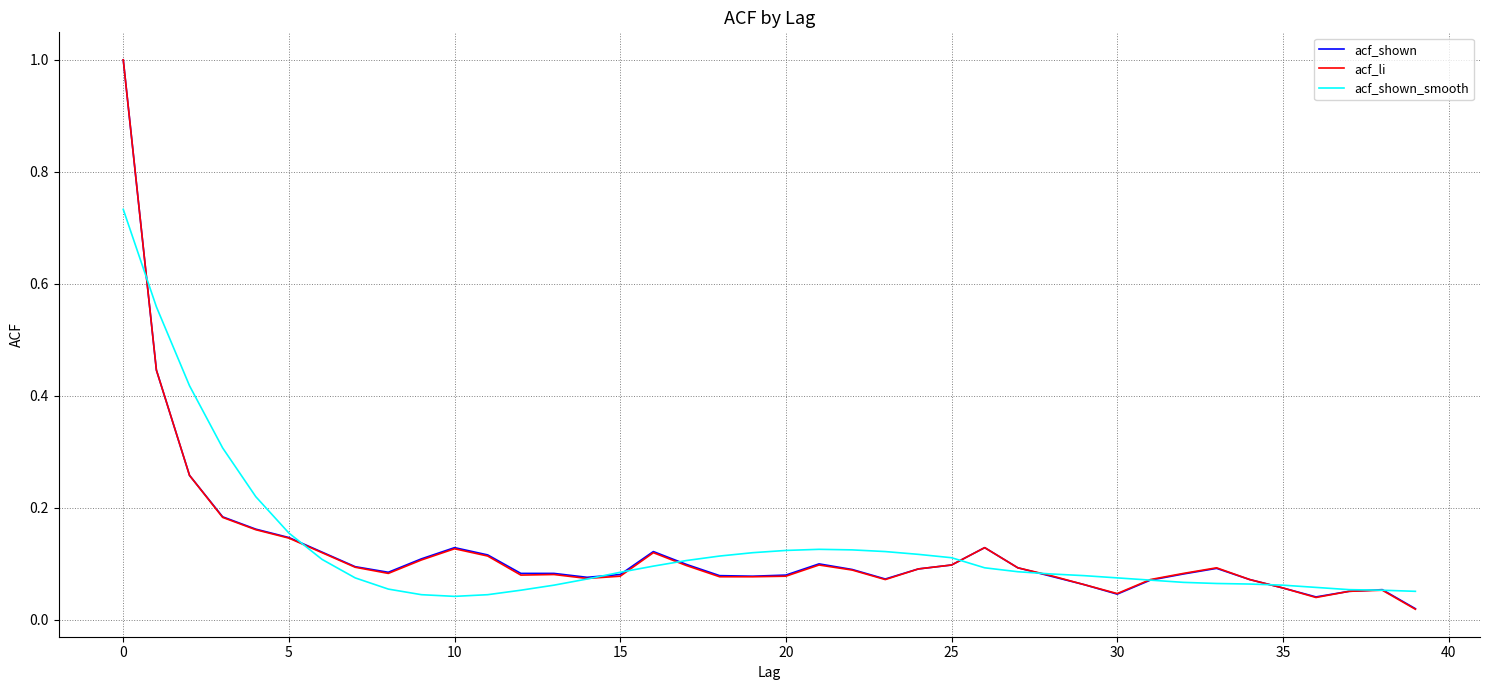

What is the maximum value for acf_li?

1.0